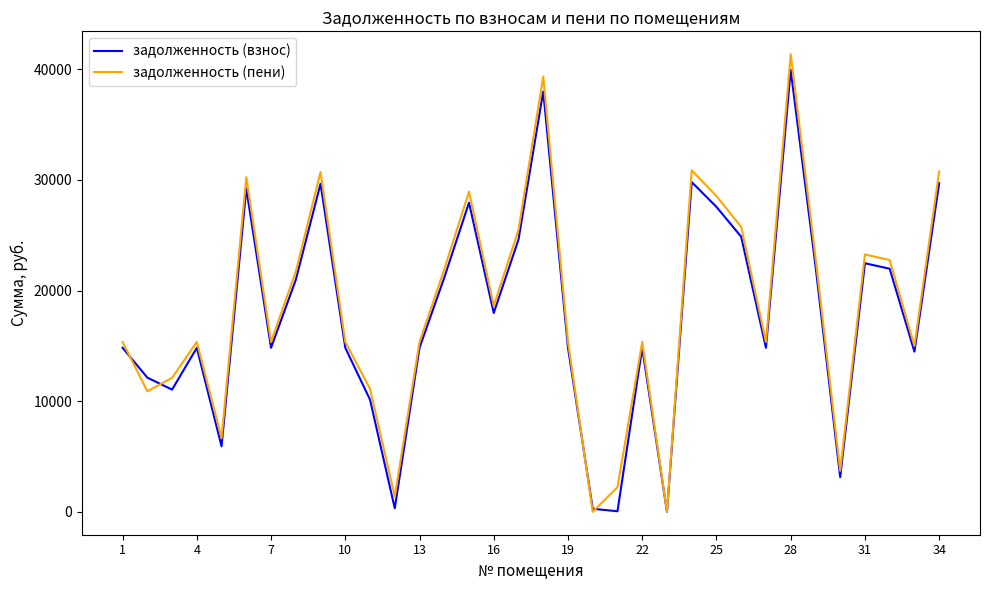

Which series has the widest spread of values?

задолженность (пени)